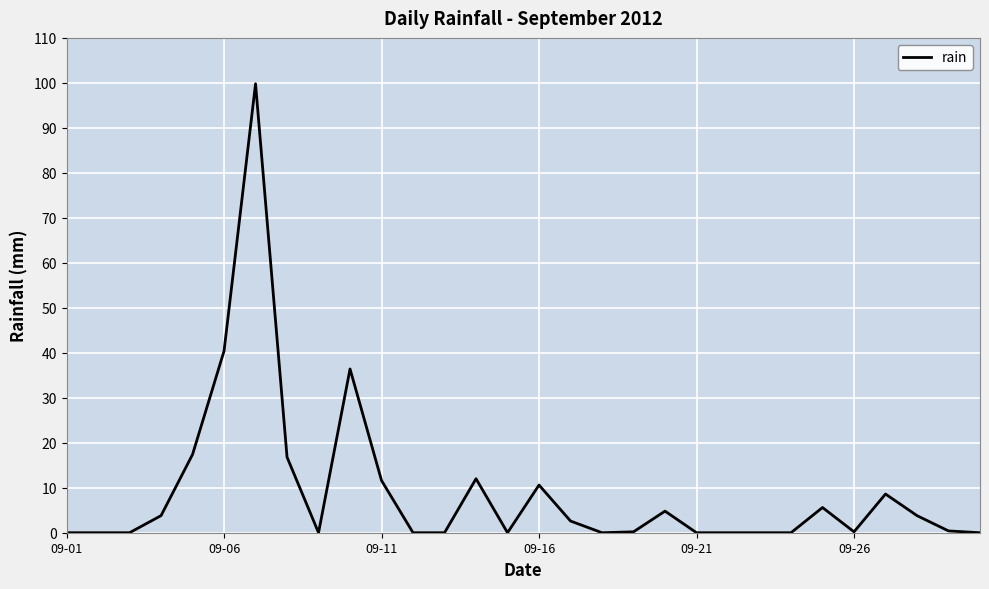

What is the maximum value shown in the chart?

99.8